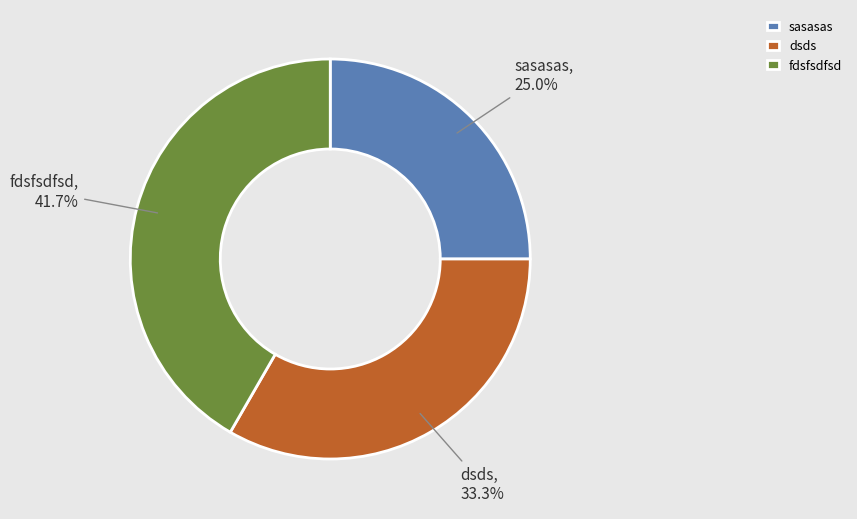

To the nearest percent, what portion does fdsfsdfsd represent?

42%